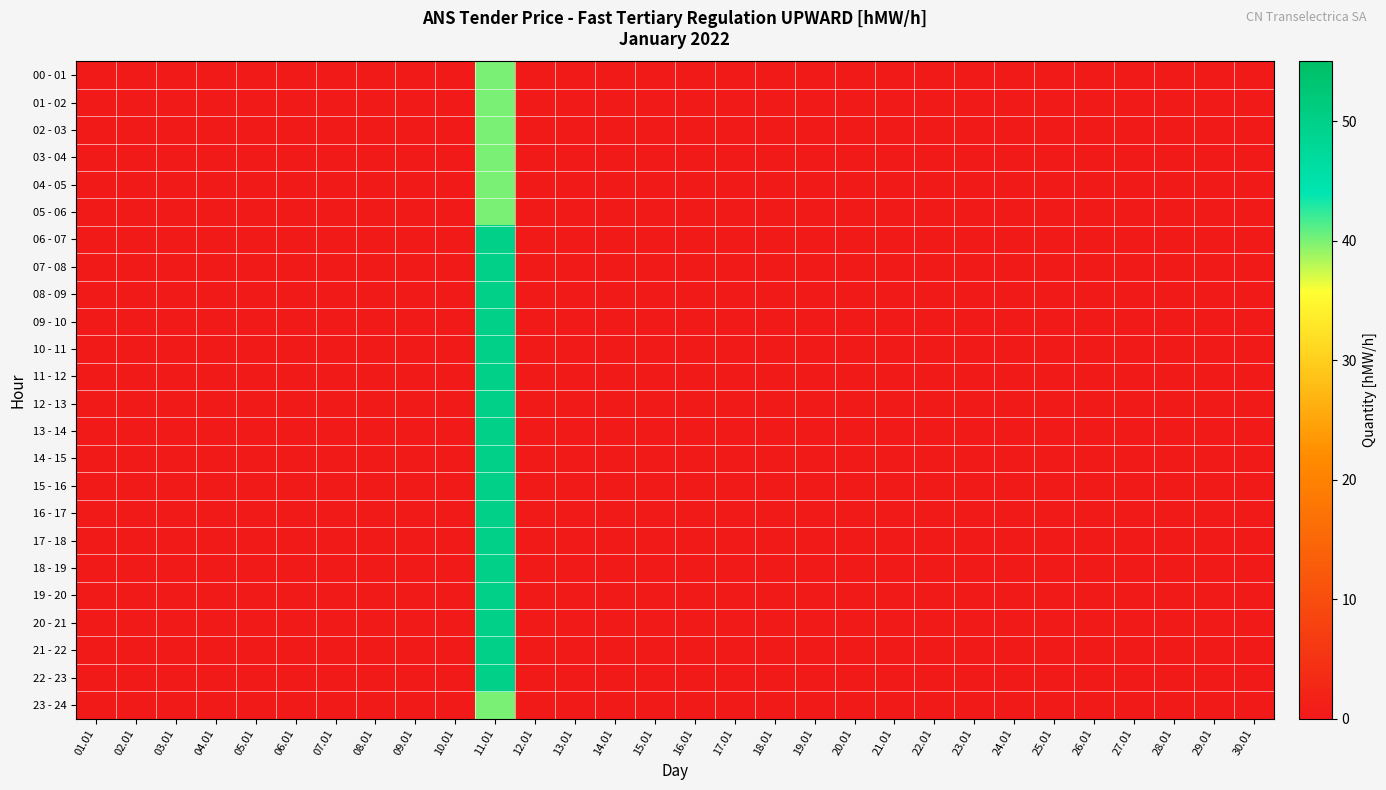

Which series has the largest total across all categories?

06 - 07